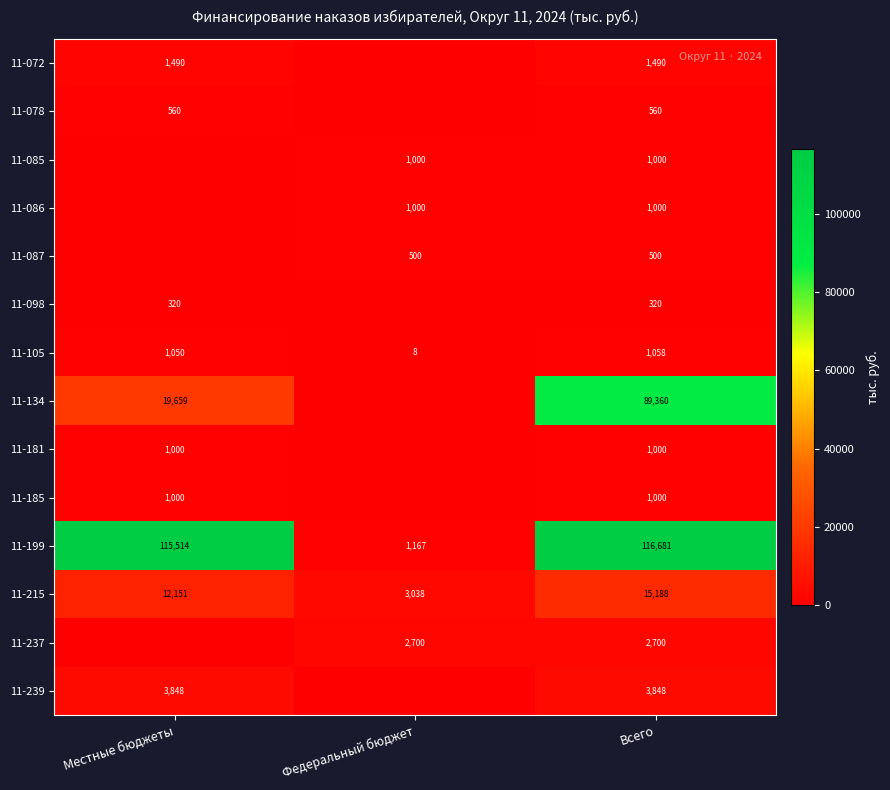

Read the 11-199 value at Местные бюджеты.

115514